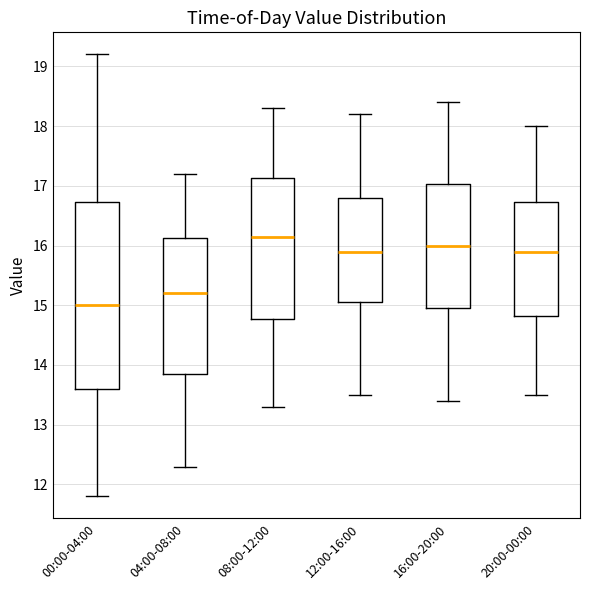

Reading left to right, read every box against the y-axis: the position of its median line, the range the box covers, and the ends of its whiskers. The values are not printed on the chart, so give them approximately, as read against the axis.

00:00-04:00: median 15.0, box 13.6 to 16.7, whiskers 11.8 to 19.2
04:00-08:00: median 15.2, box 13.9 to 16.1, whiskers 12.3 to 17.2
08:00-12:00: median 16.2, box 14.8 to 17.1, whiskers 13.3 to 18.3
12:00-16:00: median 15.9, box 15.1 to 16.8, whiskers 13.5 to 18.2
16:00-20:00: median 16.0, box 15.0 to 17.0, whiskers 13.4 to 18.4
20:00-00:00: median 15.9, box 14.8 to 16.7, whiskers 13.5 to 18.0